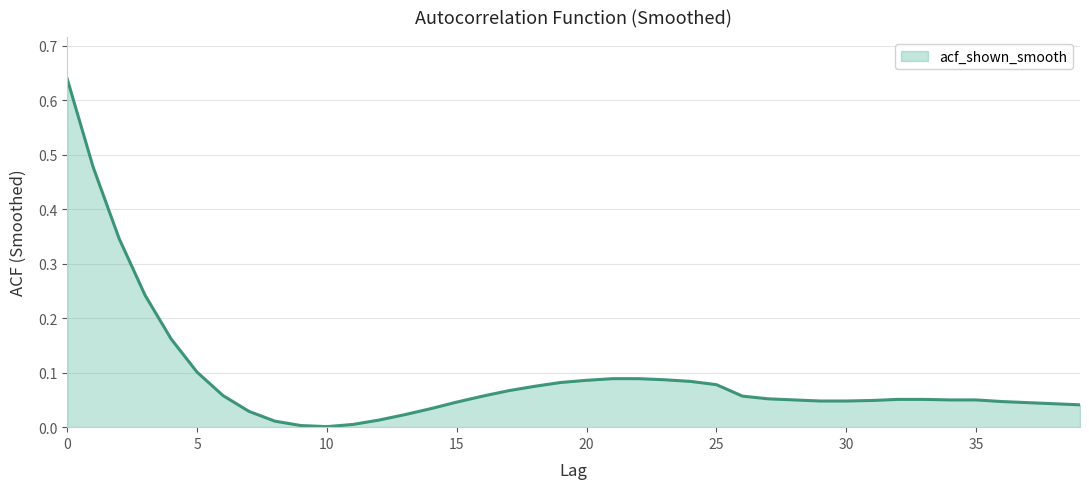

Does the chart have visible grid lines?

Yes